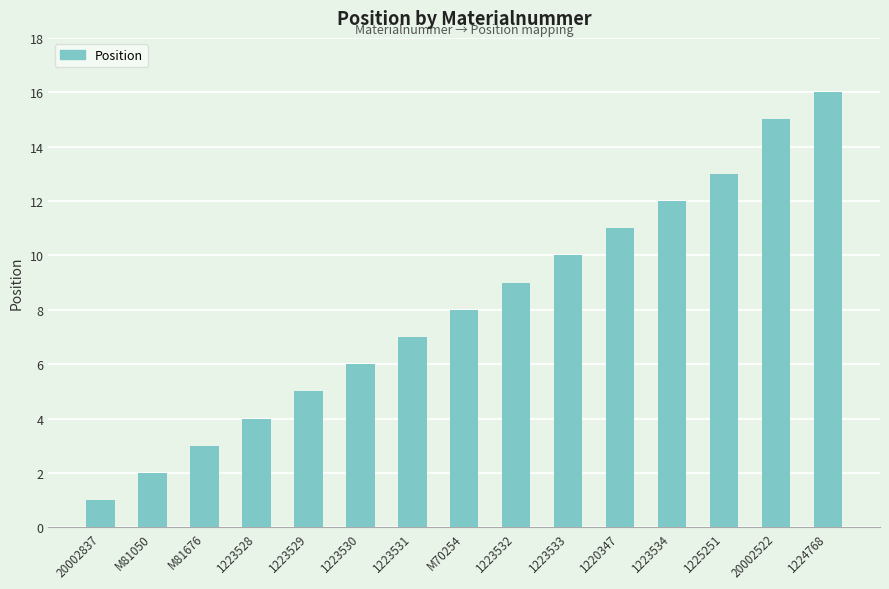

Between 1223532 and 1225251, which is larger?

1225251